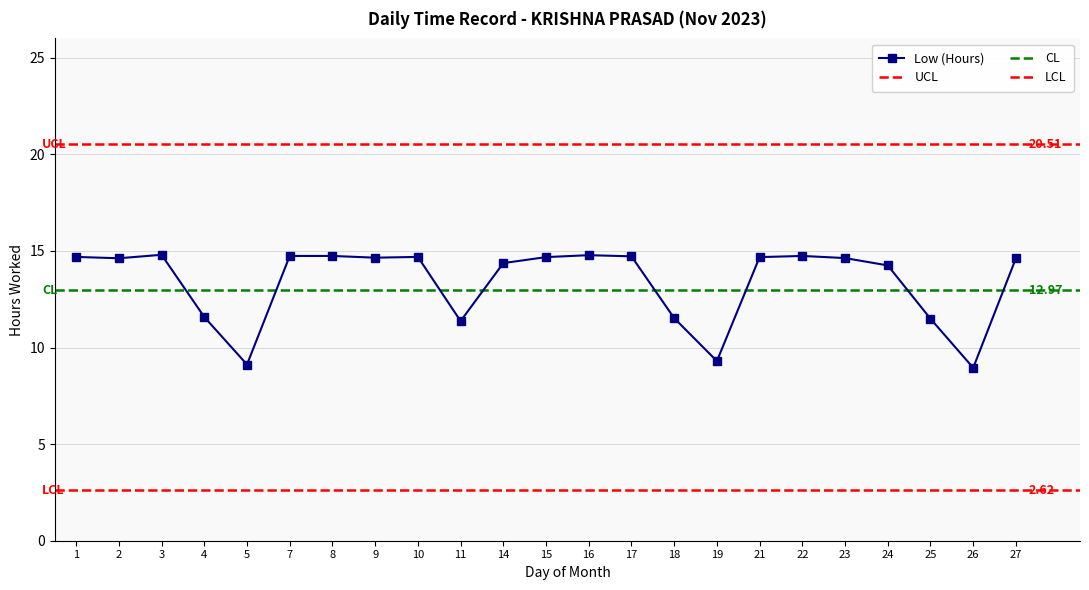

The chart shows a value of 24.4 at 7. True or false?

False